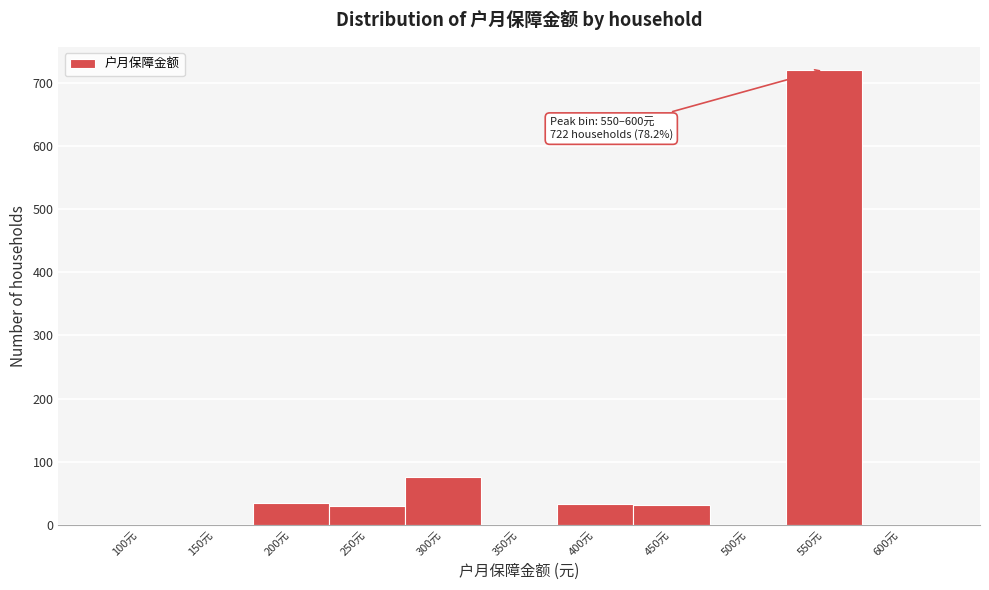

Which has a higher value, 550元 or 250元?

550元